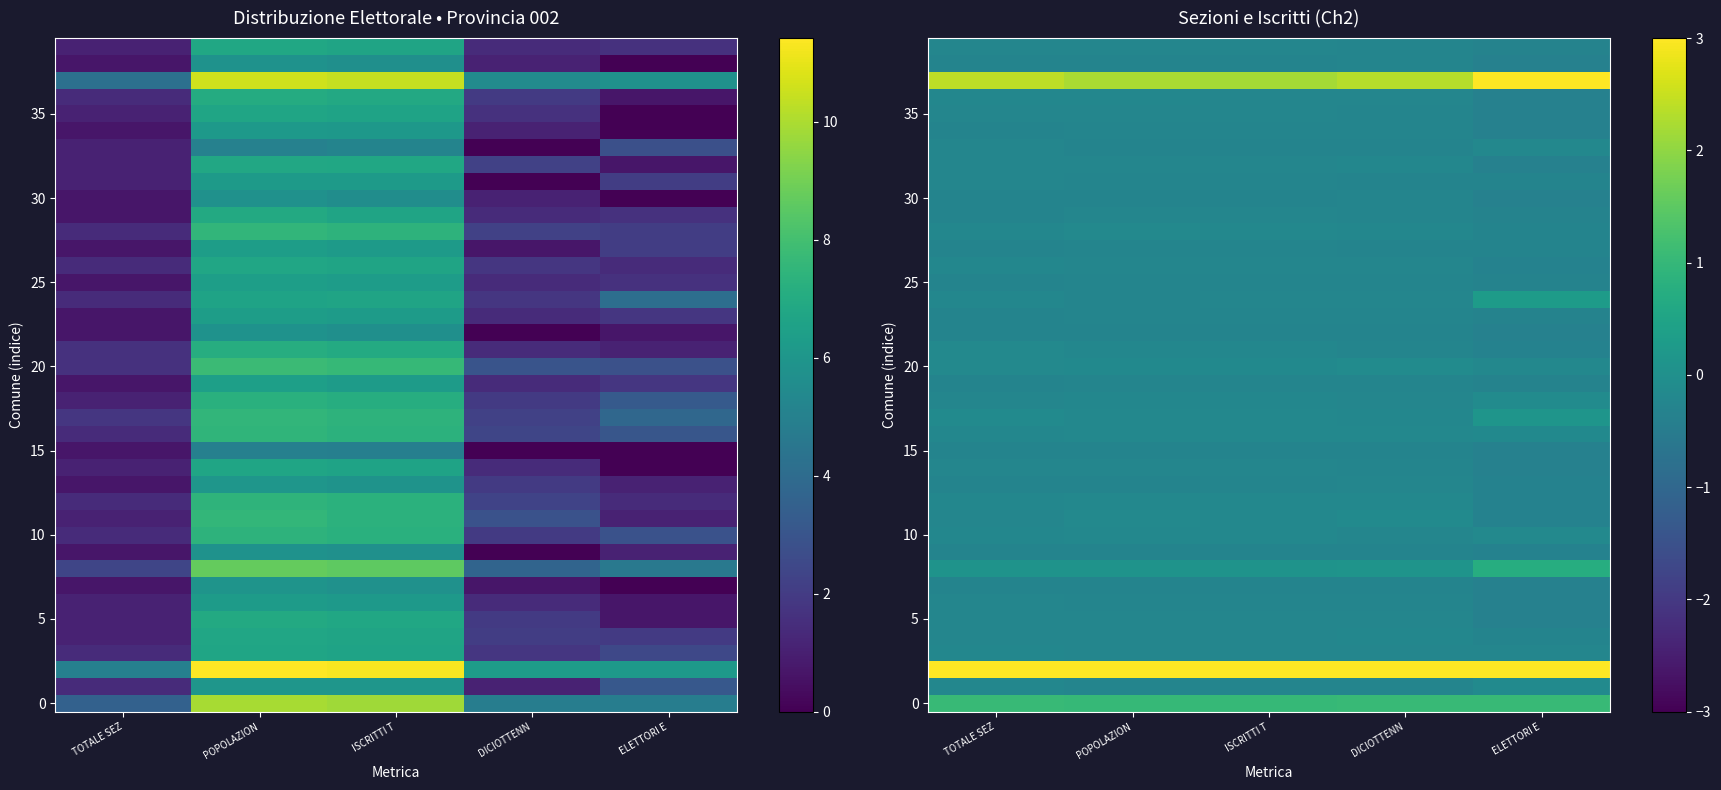

At which category is the sum across all series the highest?

ELETTORI E